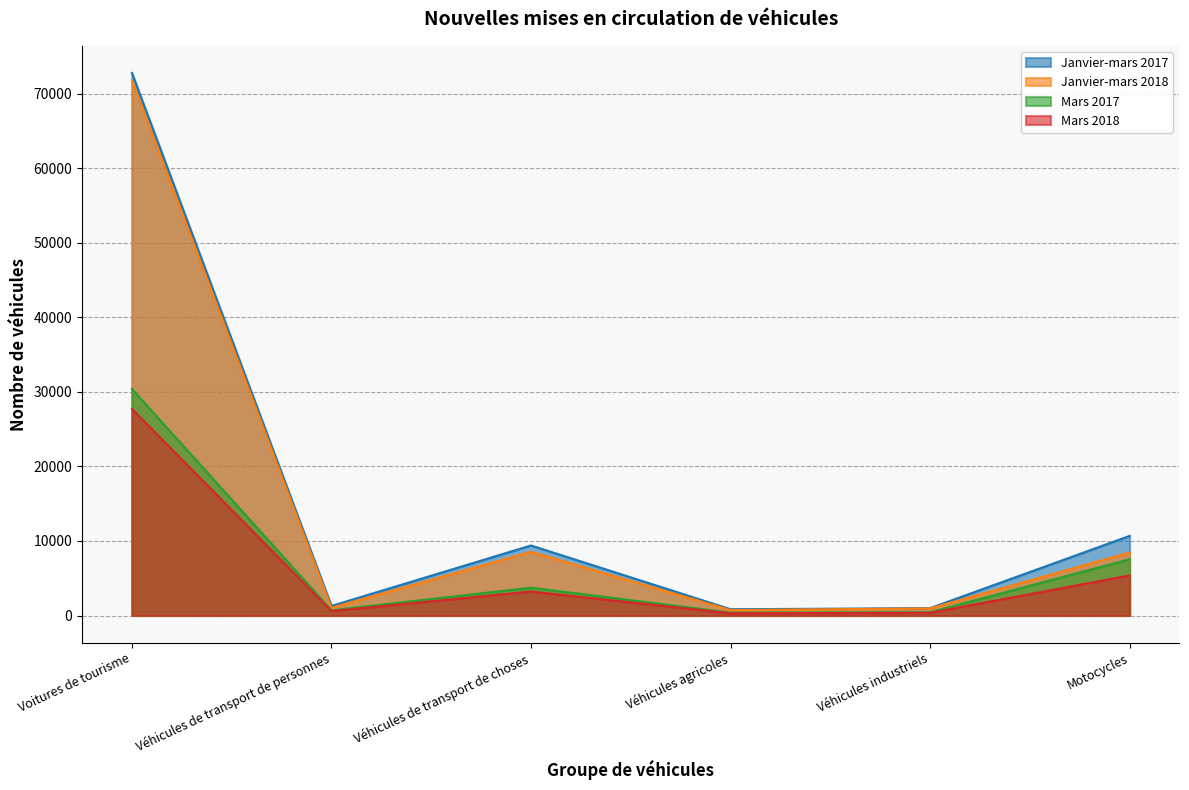

True or false: Mars 2017 has a value of 380 at Véhicules agricoles.

True